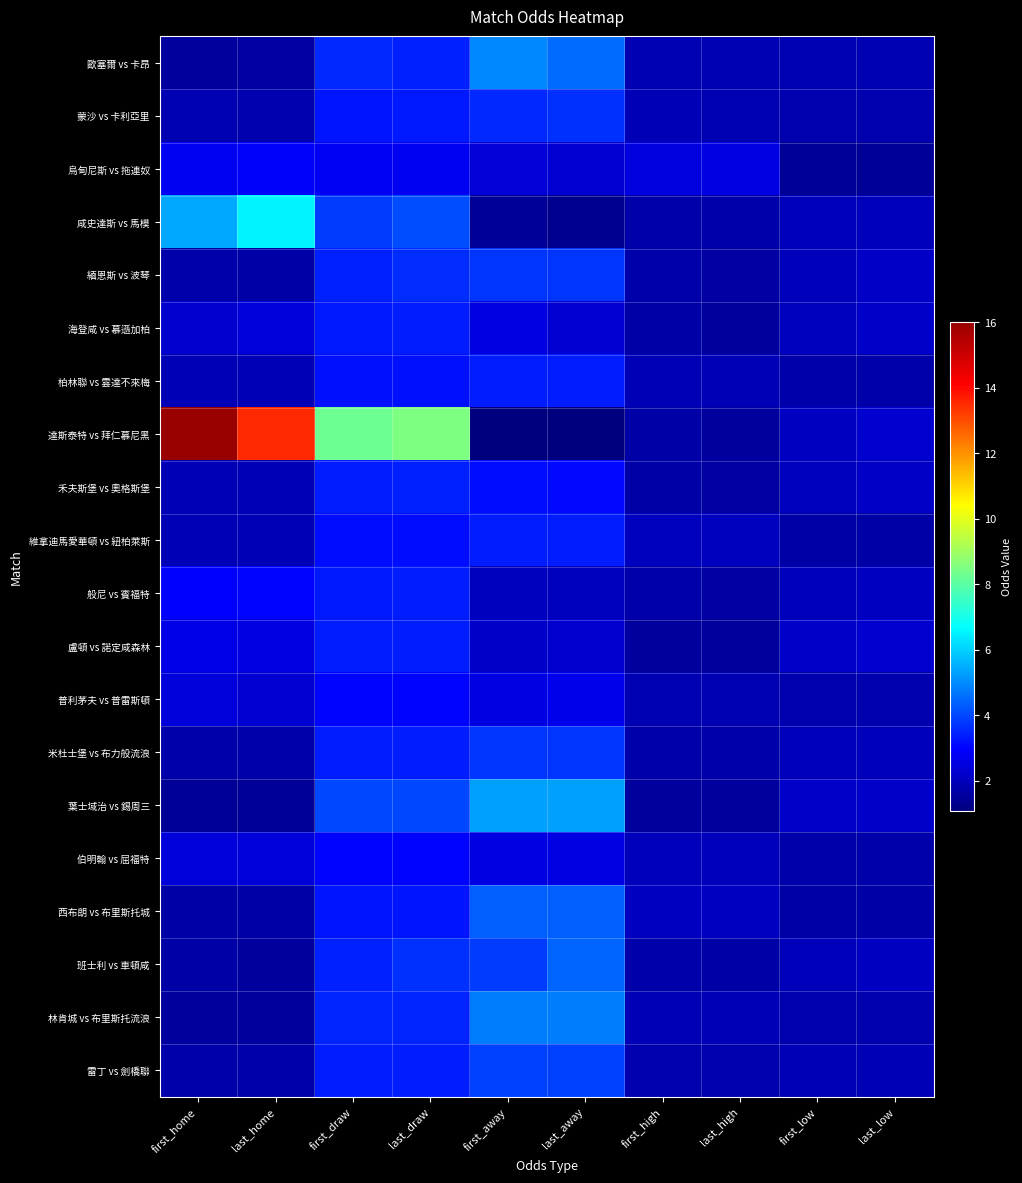

Between last_home and last_high, which series saw the biggest shift?

達斯泰特 vs 拜仁慕尼黑